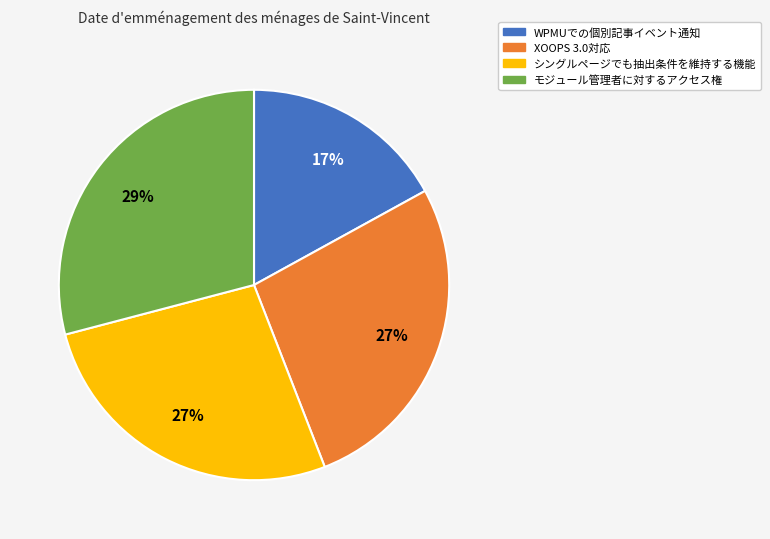

Which category has the smallest portion of the pie?

WPMUでの個別記事イベント通知